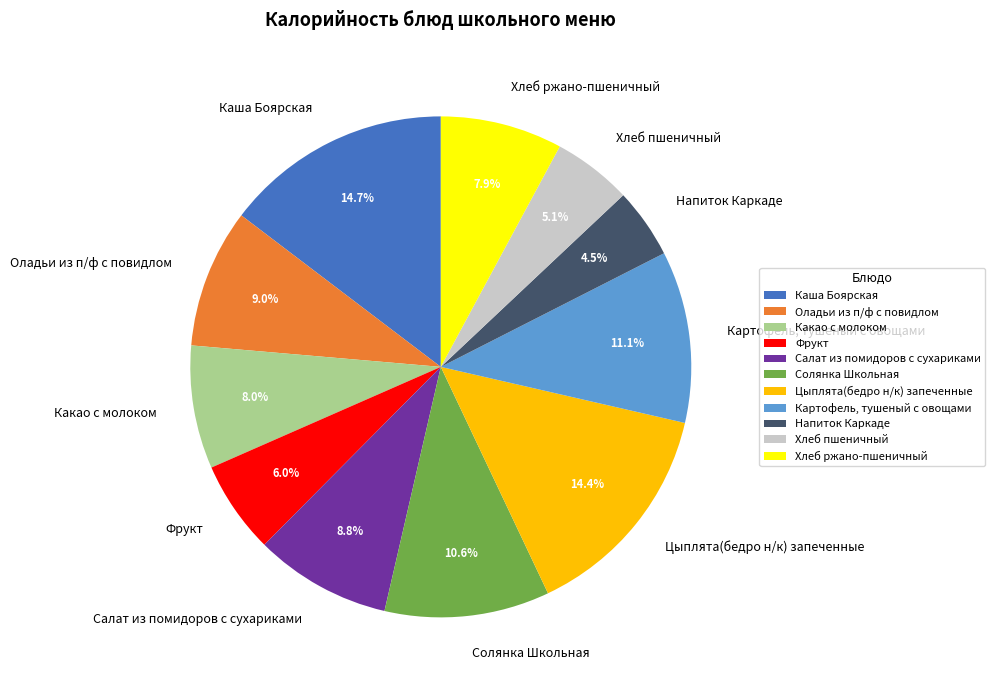

Is there any slice that represents more than half of the pie?

No